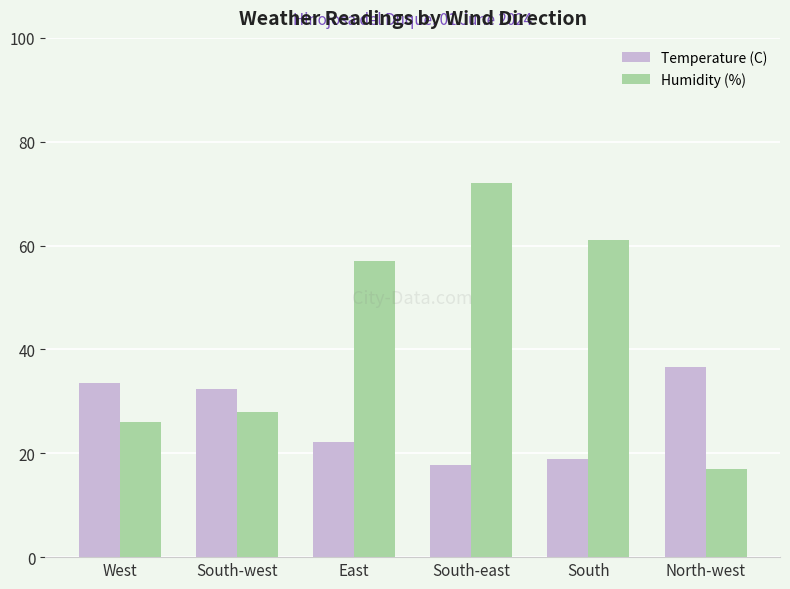

Is it true that Temperature (C) equals 33.5 at West?

True